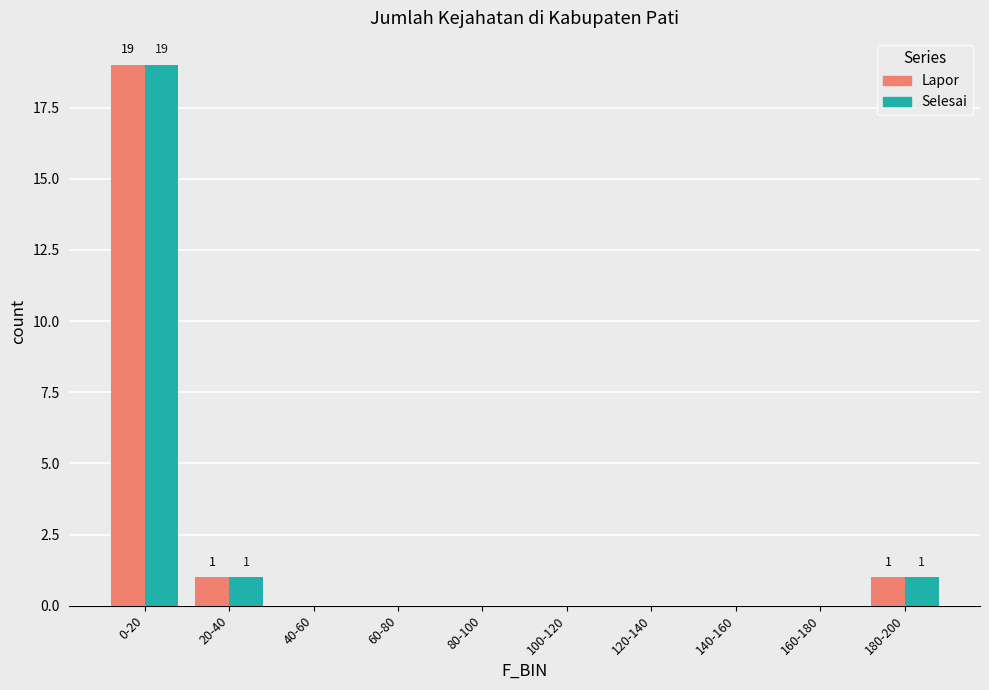

Reading right to left, extract all data points from this chart.

Lapor: 180-200=1	160-180=0	140-160=0	120-140=0	100-120=0	80-100=0	60-80=0	40-60=0	20-40=1	0-20=19
Selesai: 180-200=1	160-180=0	140-160=0	120-140=0	100-120=0	80-100=0	60-80=0	40-60=0	20-40=1	0-20=19